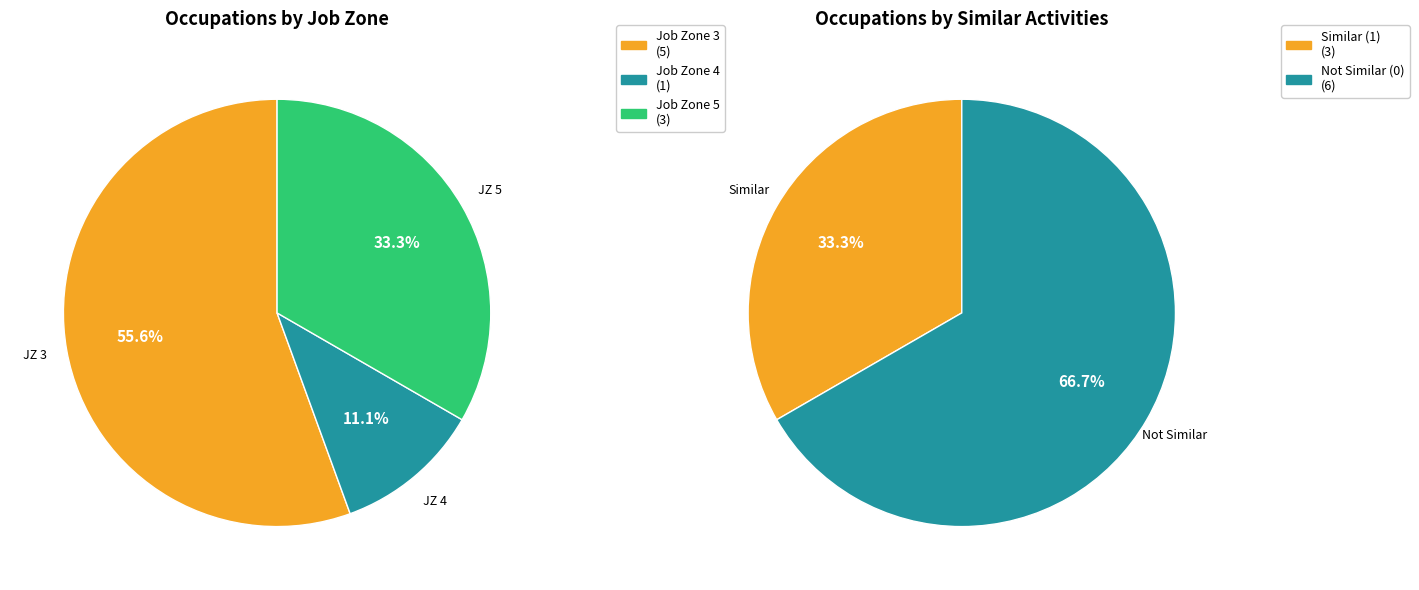

Is there any slice that represents more than half of the pie?

Yes